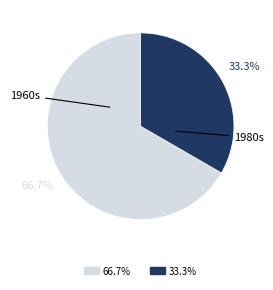

Is there a majority slice in this chart?

Yes